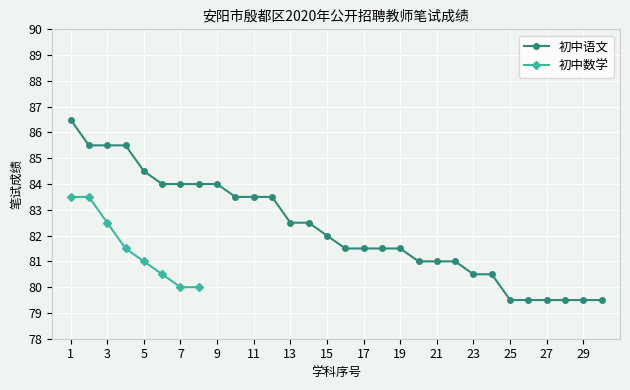

The 初中语文 series shows 138.6 at 1. True or false?

False